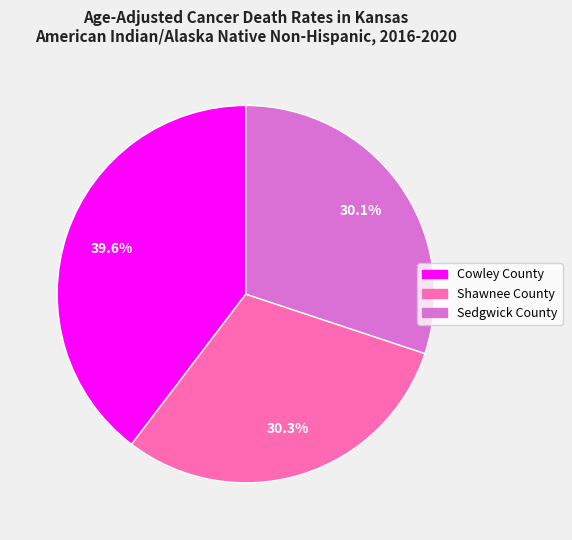

To the nearest percent, what percentage of the pie is Sedgwick County?

30%